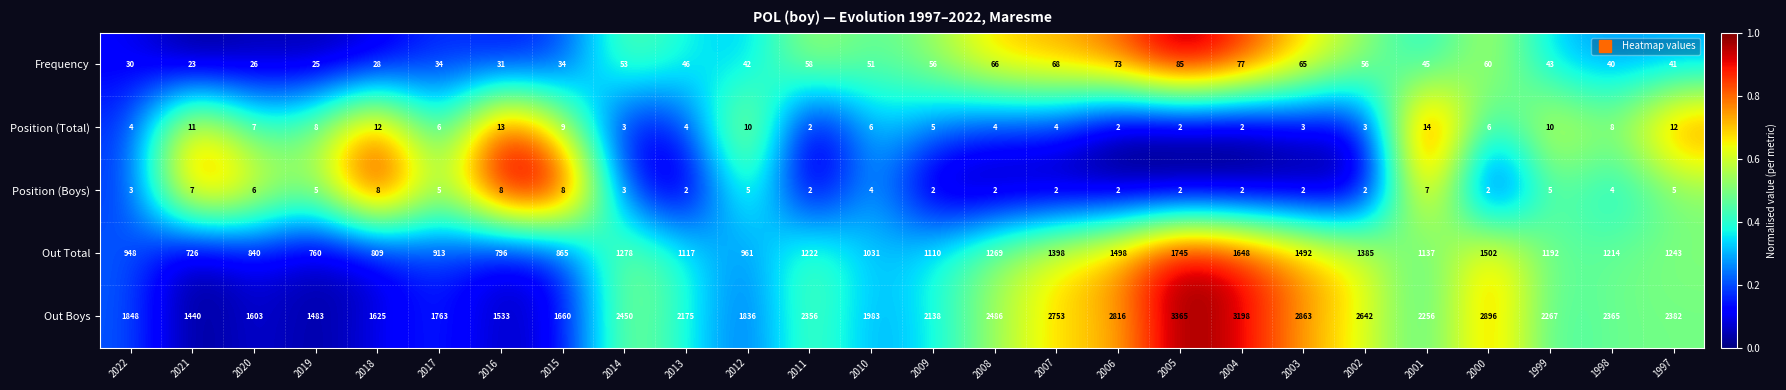

Where is Frequency nearest to the value 54?

2014